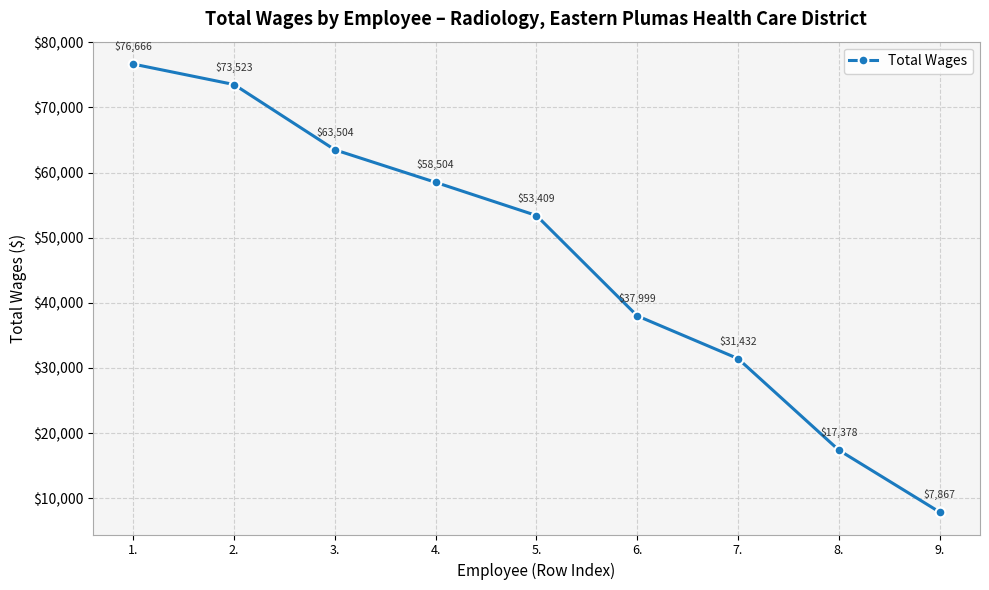

What is the difference between the second highest and minimum values?

65656